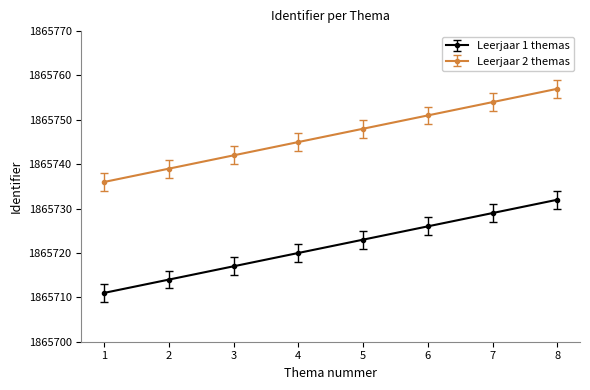

The value of Leerjaar 2 themas at 2 is 2701638. True or false?

False